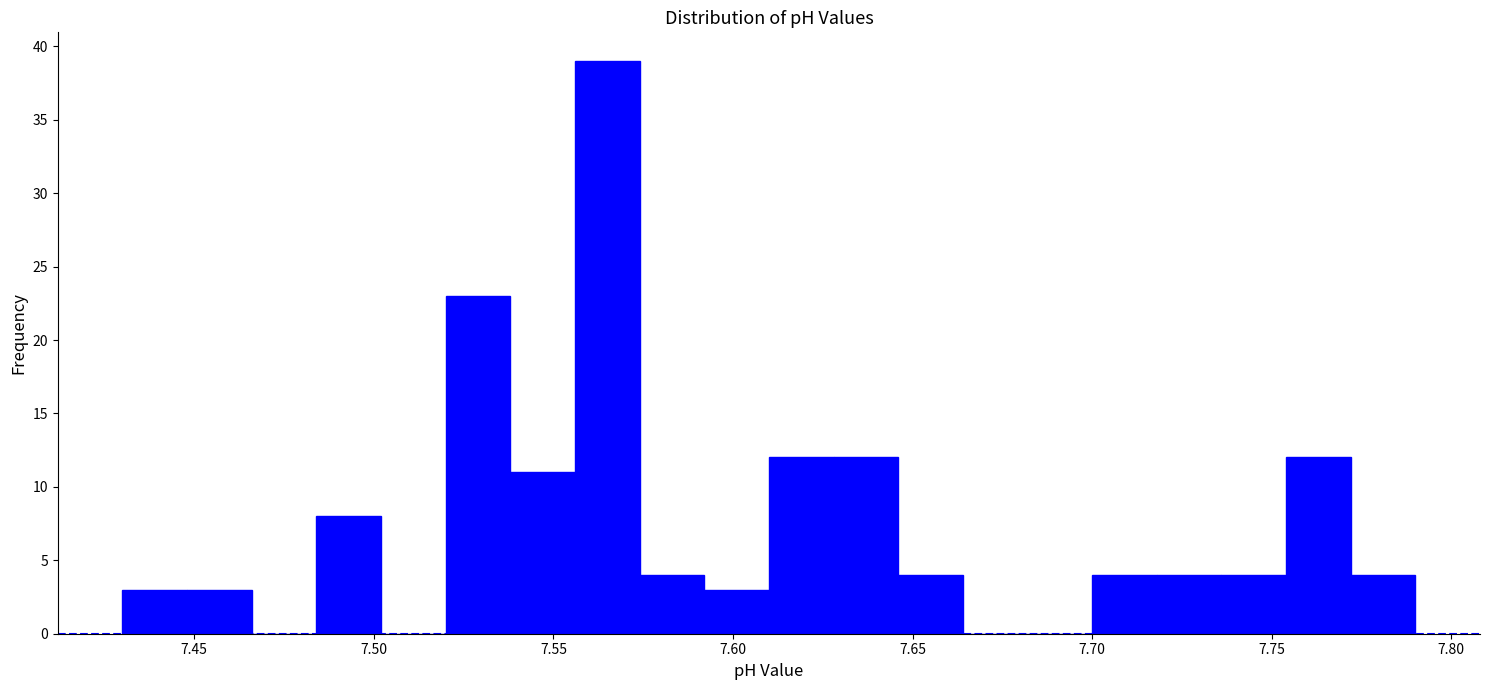

Around what value on the x-axis is the tallest bar? Give the approximate position of its centre, as read against the axis.

7.565